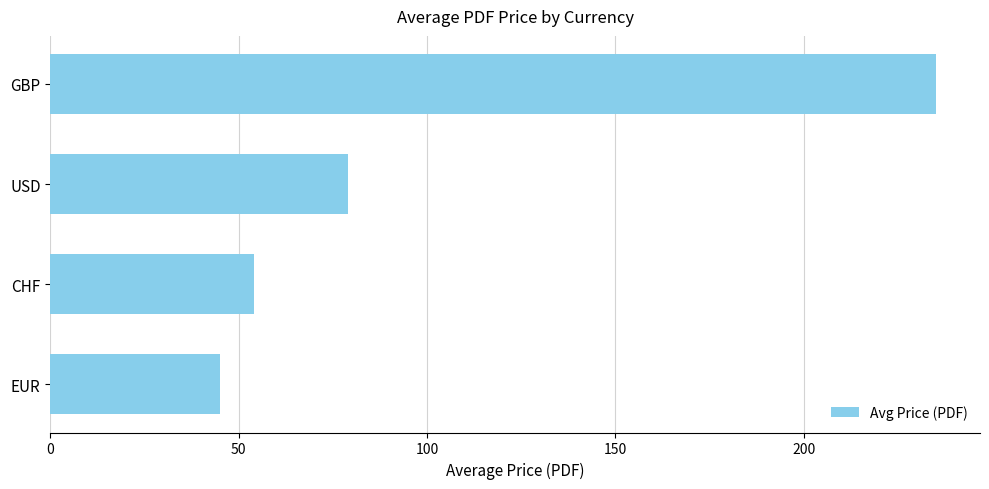

Reading top to bottom, what are all the values shown in this chart?

GBP=235.0	USD=79.1	CHF=54.0	EUR=45.0